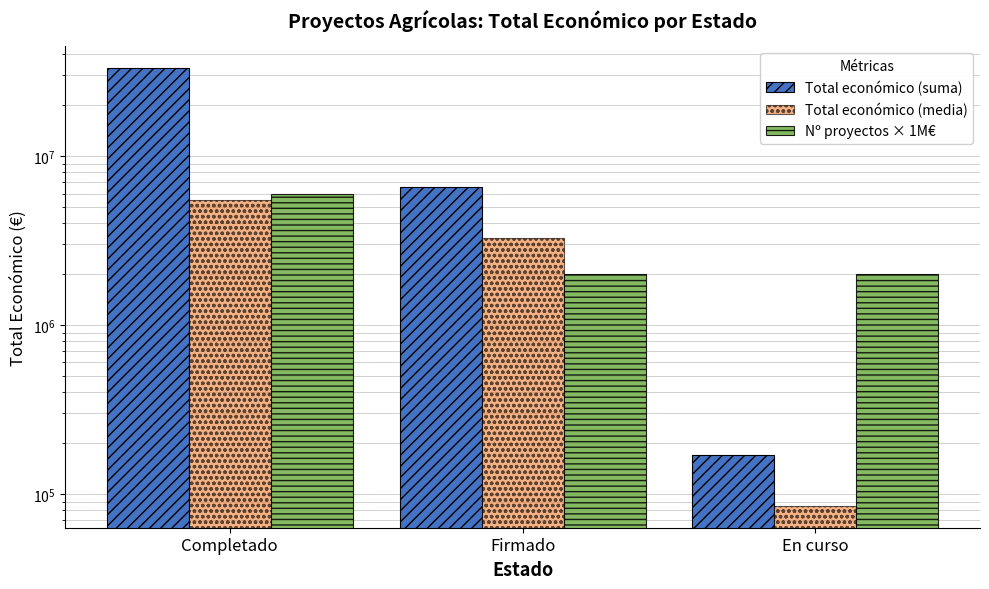

True or false: Total económico (media) has a value of 1723688.3 at Completado.

False